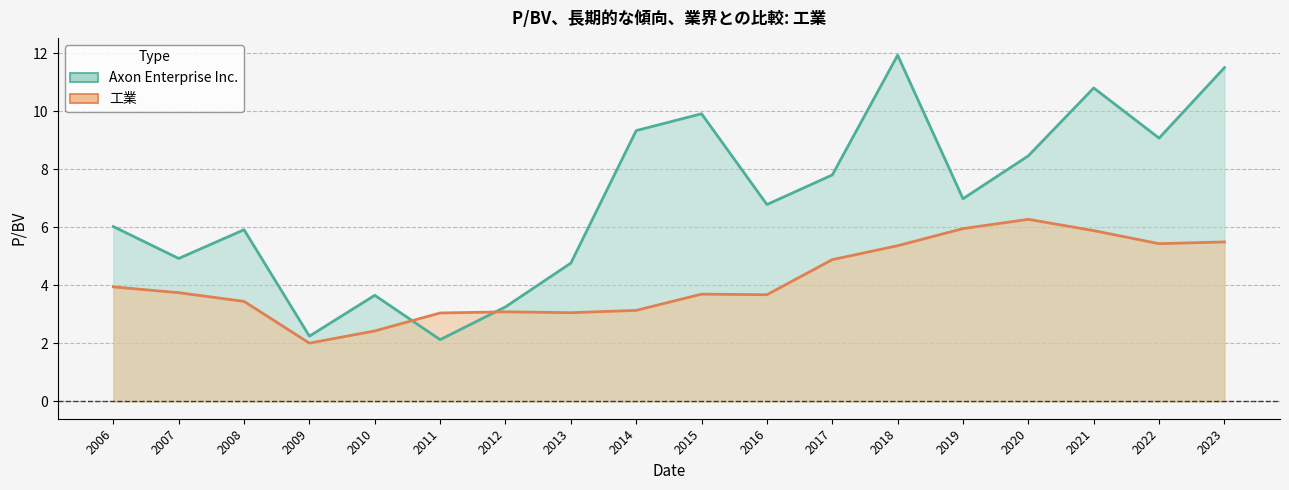

What is the value of the Axon Enterprise Inc. point at the 8th from the left?

4.8